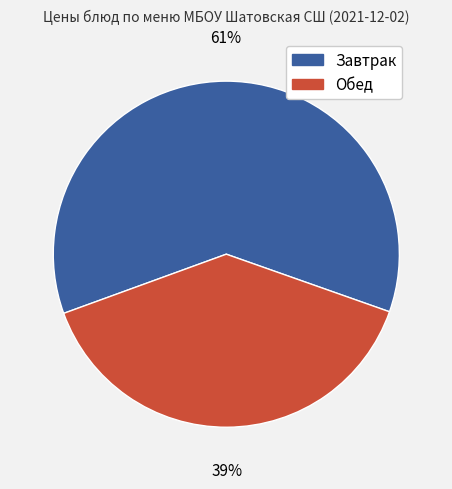

Is there any slice that represents more than half of the pie?

Yes